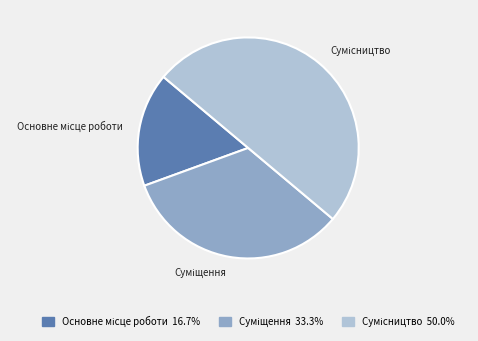

Rank the categories by value from lowest to highest.

Основне місце роботи, Суміщення, Сумісництво